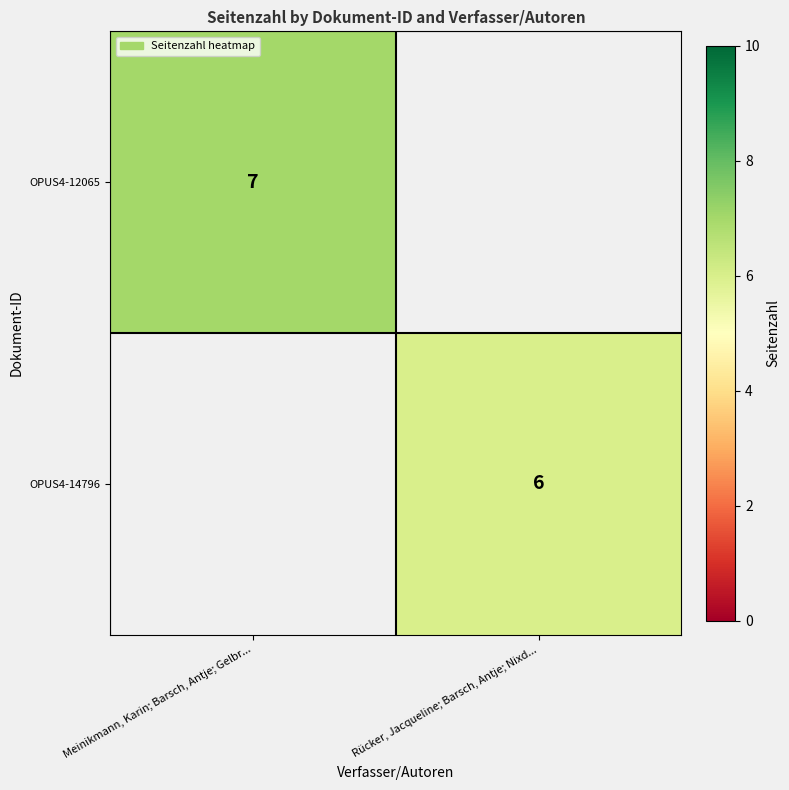

True or false: OPUS4-14796 has a value of 8 at Rücker, Jacqueline; Barsch, Antje; Nixd....

False